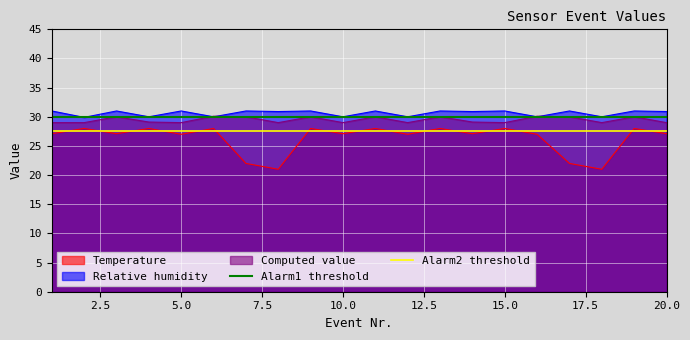

What is the lowest value of the Temperature series?

21.0